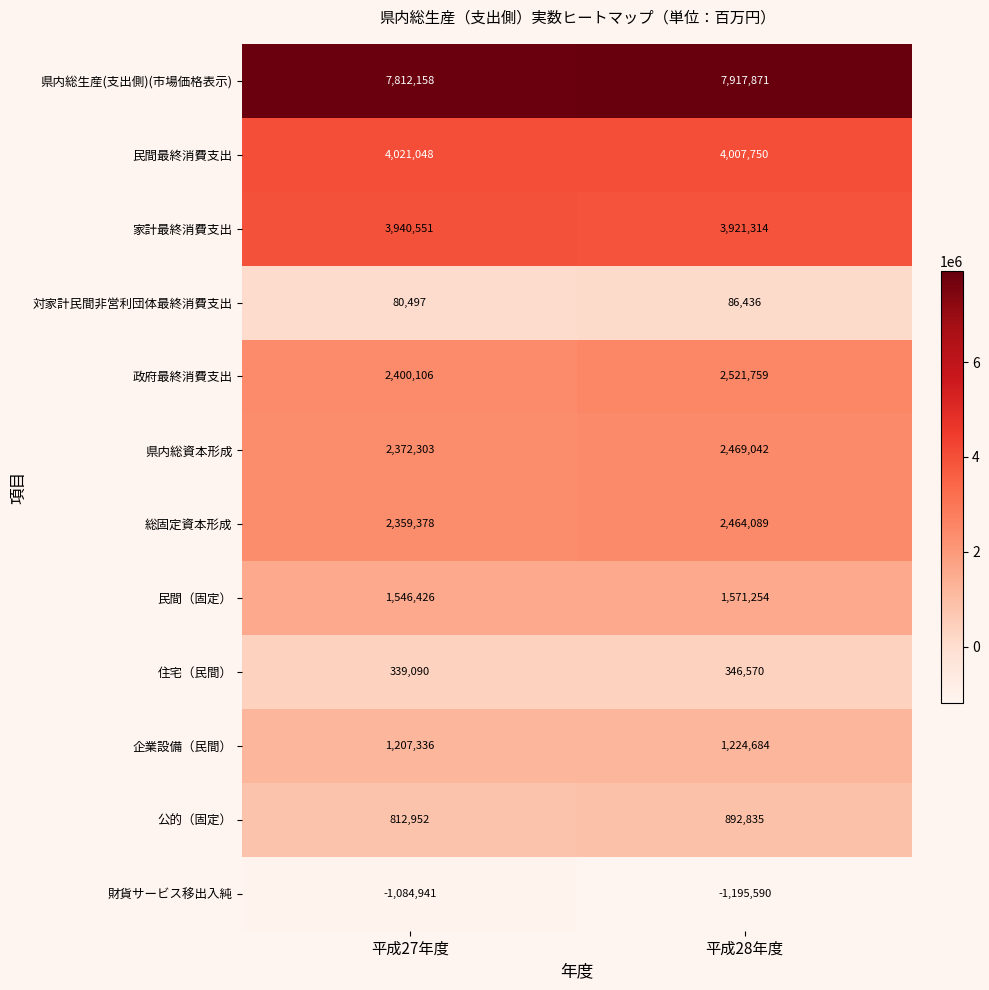

Reading right to left, what are all the values shown in this chart?

県内総生産(支出側)(市場価格表示): 7917871	7812158
民間最終消費支出: 4007750	4021048
家計最終消費支出: 3921314	3940551
対家計民間非営利団体最終消費支出: 86436	80497
政府最終消費支出: 2521759	2400106
県内総資本形成: 2469042	2372303
総固定資本形成: 2464089	2359378
民間（固定）: 1571254	1546426
住宅（民間）: 346570	339090
企業設備（民間）: 1224684	1207336
公的（固定）: 892835	812952
財貨サービス移出入純: -1195590	-1084941